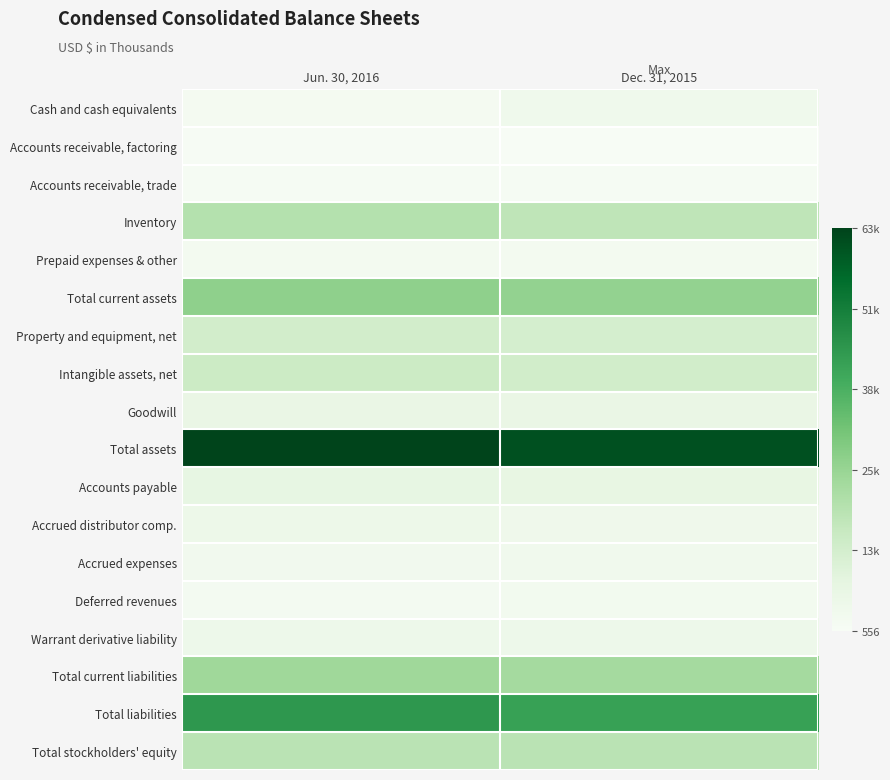

Reading left to right, list all the values displayed in this chart.

Cash and cash equivalents: Jun. 30, 2016=1825	Dec. 31, 2015=3875
Accounts receivable, factoring: Jun. 30, 2016=849	Dec. 31, 2015=556
Accounts receivable, trade: Jun. 30, 2016=1166	Dec. 31, 2015=1068
Inventory: Jun. 30, 2016=20278	Dec. 31, 2015=17977
Prepaid expenses & other: Jun. 30, 2016=2448	Dec. 31, 2015=2412
Total current assets: Jun. 30, 2016=27277	Dec. 31, 2015=26772
Property and equipment, net: Jun. 30, 2016=13426	Dec. 31, 2015=12699
Intangible assets, net: Jun. 30, 2016=15047	Dec. 31, 2015=13714
Goodwill: Jun. 30, 2016=6323	Dec. 31, 2015=6323
Total assets: Jun. 30, 2016=63894	Dec. 31, 2015=61329
Accounts payable: Jun. 30, 2016=7473	Dec. 31, 2015=7015
Accrued distributor comp.: Jun. 30, 2016=4961	Dec. 31, 2015=4223
Accrued expenses: Jun. 30, 2016=3206	Dec. 31, 2015=3605
Deferred revenues: Jun. 30, 2016=2115	Dec. 31, 2015=2580
Warrant derivative liability: Jun. 30, 2016=4550	Dec. 31, 2015=4716
Total current liabilities: Jun. 30, 2016=24353	Dec. 31, 2015=23547
Total liabilities: Jun. 30, 2016=44975	Dec. 31, 2015=42448
Total stockholders' equity: Jun. 30, 2016=18919	Dec. 31, 2015=18881